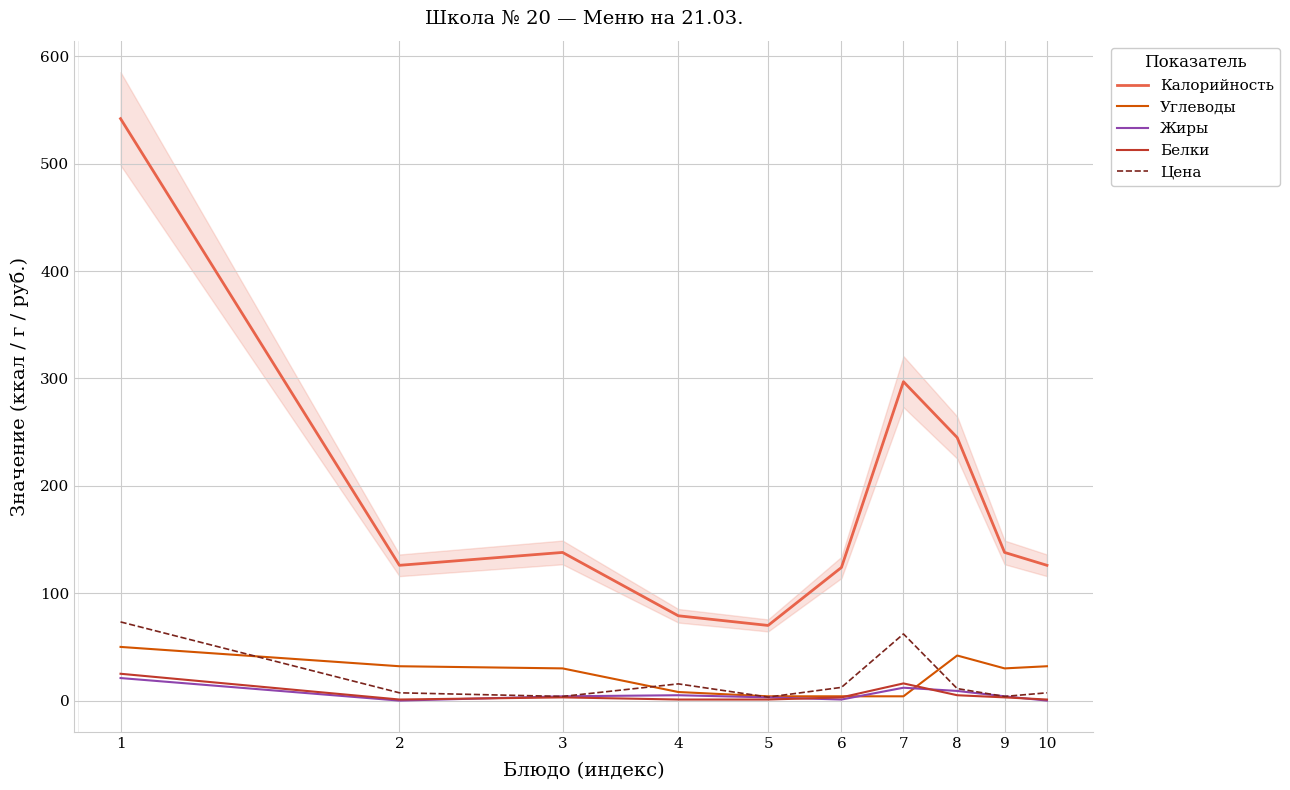

Reading right to left, transcribe all the data shown in this chart.

Калорийность: 126.0	138.0	245.0	297.0	124.0	70.0	79.0	138.0	126.0	542.0
Углеводы: 32.0	30.0	42.0	4.0	4.0	4.0	8.0	30.0	32.0	50.0
Жиры: 0.0	4.0	9.0	12.0	1.0	3.0	5.0	4.0	0.0	21.0
Белки: 1.0	3.0	5.0	16.0	3.0	1.0	1.0	3.0	1.0	25.0
Цена: 7.2	3.9	11.2	62.1	12.3	3.3	15.6	3.9	7.2	73.3